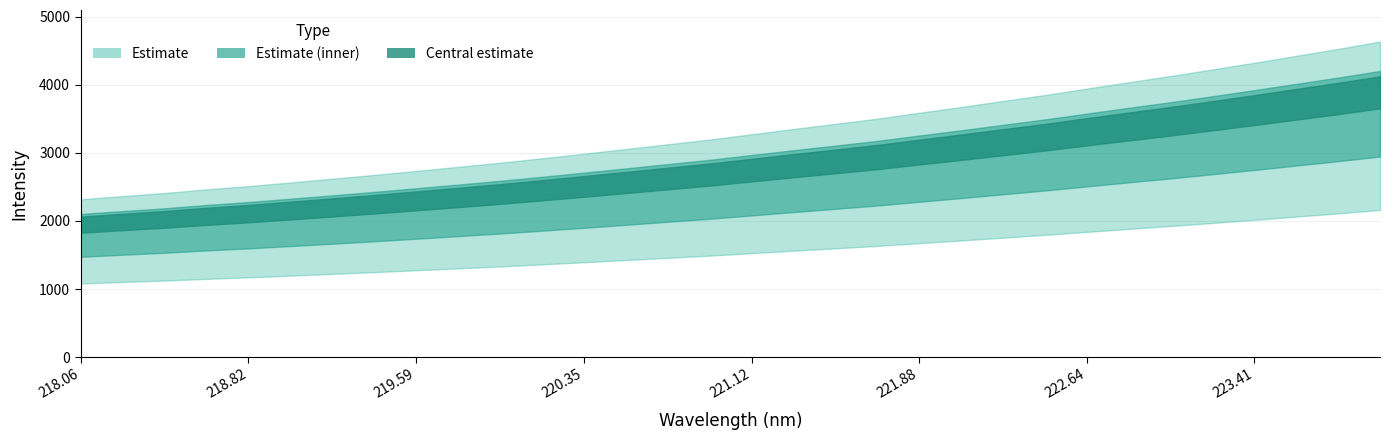

At which label is the value closest to 2947?

221.6902